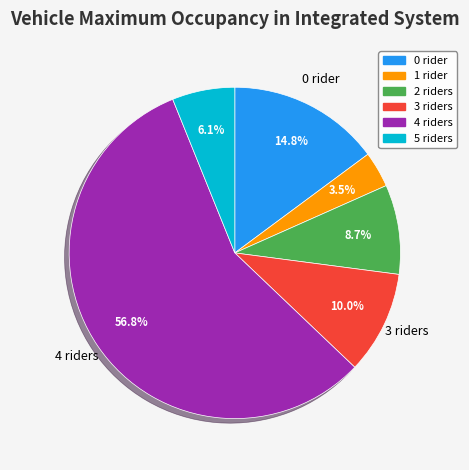

To the nearest percent, what is the average slice percentage?

17%